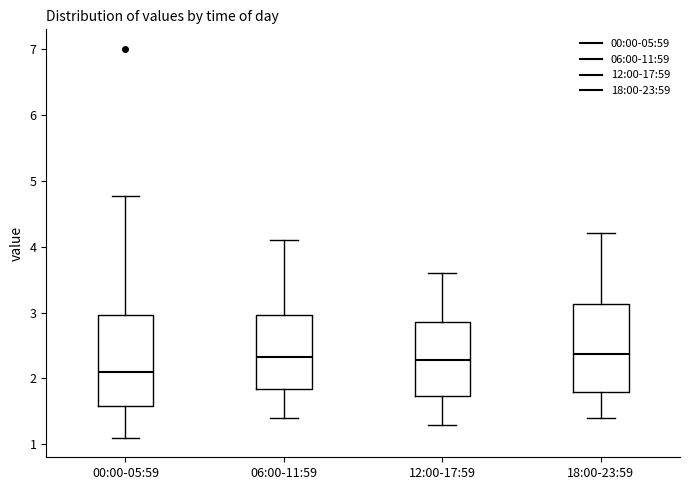

Reading left to right, transcribe this box plot: for each box, give where its median line is, the range the box spans, and where its two whiskers end, as read against the y-axis. The values are not printed on the chart, so give them approximately, as read against the axis.

00:00-05:59: median 2.1, box 1.6 to 3.0, whiskers 1.1 to 4.8
06:00-11:59: median 2.3, box 1.8 to 3.0, whiskers 1.4 to 4.1
12:00-17:59: median 2.3, box 1.7 to 2.9, whiskers 1.3 to 3.6
18:00-23:59: median 2.4, box 1.8 to 3.1, whiskers 1.4 to 4.2